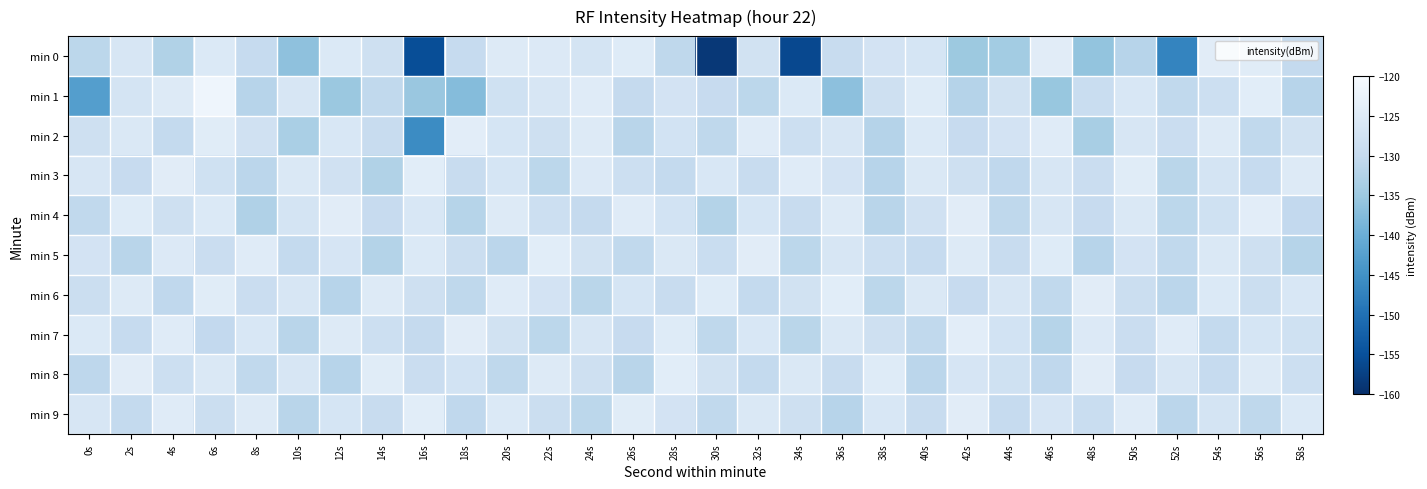

Reading left to right, transcribe all the data shown in this chart.

min 0: 0s=-131.2	2s=-126.4	4s=-132.6	6s=-125.6	8s=-129.9	10s=-136.5	12s=-125.6	14s=-128.4	16s=-155.3	18s=-129.9	20s=-125.1	22s=-125.4	24s=-126.9	26s=-124.9	28s=-130.9	30s=-158.7	32s=-127.5	34s=-156.2	36s=-129.5	38s=-127.2	40s=-126.8	42s=-135.1	44s=-134.3	46s=-124.5	48s=-136.0	50s=-131.7	52s=-147.0	54s=-124.4	56s=-124.6	58s=-130.2
min 1: 0s=-142.8	2s=-127.0	4s=-125.1	6s=-121.7	8s=-131.7	10s=-126.4	12s=-135.2	14s=-130.6	16s=-135.5	18s=-137.4	20s=-128.0	22s=-126.5	24s=-124.8	26s=-130.1	28s=-127.3	30s=-129.8	32s=-131.2	34s=-125.6	36s=-136.7	38s=-128.4	40s=-124.9	42s=-132.1	44s=-127.8	46s=-135.6	48s=-129.3	50s=-126.1	52s=-130.5	54s=-128.7	56s=-124.3	58s=-131.8
min 2: 0s=-128.4	2s=-125.7	4s=-130.2	6s=-124.6	8s=-127.9	10s=-133.5	12s=-126.1	14s=-129.4	16s=-145.8	18s=-124.2	20s=-126.8	22s=-128.3	24s=-125.1	26s=-131.6	28s=-127.4	30s=-130.9	32s=-124.7	34s=-128.6	36s=-126.3	38s=-132.1	40s=-125.5	42s=-129.8	44s=-127.2	46s=-124.8	48s=-133.7	50s=-126.4	52s=-129.1	54s=-125.3	56s=-130.6	58s=-127.8
min 3: 0s=-126.3	2s=-129.8	4s=-124.5	6s=-128.1	8s=-131.4	10s=-125.7	12s=-127.9	14s=-132.6	16s=-124.3	18s=-129.5	20s=-126.8	22s=-131.2	24s=-125.4	26s=-128.7	28s=-130.3	30s=-126.1	32s=-129.6	34s=-124.8	36s=-127.3	38s=-131.8	40s=-125.9	42s=-128.4	44s=-130.7	46s=-126.5	48s=-129.2	50s=-124.6	52s=-131.5	54s=-127.1	56s=-130.0	58s=-125.2
min 4: 0s=-130.5	2s=-124.9	4s=-128.3	6s=-125.6	8s=-132.7	10s=-127.1	12s=-124.4	14s=-129.8	16s=-126.2	18s=-131.9	20s=-125.3	22s=-128.6	24s=-130.1	26s=-124.7	28s=-127.5	30s=-132.3	32s=-126.8	34s=-129.4	36s=-125.1	38s=-131.6	40s=-127.9	42s=-124.5	44s=-130.8	46s=-126.3	48s=-129.7	50s=-125.8	52s=-131.2	54s=-128.0	56s=-124.2	58s=-130.4
min 5: 0s=-127.2	2s=-131.6	4s=-125.4	6s=-129.1	8s=-124.8	10s=-130.3	12s=-126.7	14s=-132.2	16s=-125.6	18s=-128.9	20s=-131.4	22s=-124.3	24s=-127.8	26s=-130.6	28s=-125.9	30s=-129.3	32s=-124.5	34s=-131.1	36s=-126.4	38s=-128.7	40s=-130.0	42s=-125.2	44s=-129.6	46s=-124.9	48s=-131.8	50s=-127.3	52s=-130.5	54s=-125.7	56s=-128.2	58s=-131.9
min 6: 0s=-128.9	2s=-125.3	4s=-130.7	6s=-124.6	8s=-129.2	10s=-126.5	12s=-131.8	14s=-125.1	16s=-128.4	18s=-130.9	20s=-124.7	22s=-127.2	24s=-131.5	26s=-126.8	28s=-129.4	30s=-125.0	32s=-130.2	34s=-127.6	36s=-124.3	38s=-131.1	40s=-125.8	42s=-129.7	44s=-126.3	46s=-130.6	48s=-124.4	50s=-128.8	52s=-131.3	54s=-125.5	56s=-129.0	58s=-126.1
min 7: 0s=-125.6	2s=-129.9	4s=-124.8	6s=-130.4	8s=-126.1	10s=-131.7	12s=-125.3	14s=-128.6	16s=-130.1	18s=-124.5	20s=-127.8	22s=-131.2	24s=-126.4	26s=-129.7	28s=-124.9	30s=-130.8	32s=-126.2	34s=-131.5	36s=-125.7	38s=-128.3	40s=-130.6	42s=-124.2	44s=-127.5	46s=-131.9	48s=-125.4	50s=-129.1	52s=-124.7	54s=-130.3	56s=-126.8	58s=-128.0
min 8: 0s=-131.0	2s=-124.4	4s=-128.7	6s=-125.9	8s=-130.5	10s=-126.3	12s=-131.8	14s=-124.6	16s=-129.2	18s=-127.5	20s=-130.9	22s=-125.1	24s=-128.4	26s=-131.6	28s=-124.3	30s=-127.7	32s=-130.2	34s=-125.8	36s=-129.5	38s=-124.9	40s=-131.3	42s=-126.7	44s=-128.1	46s=-130.7	48s=-124.5	50s=-129.8	52s=-126.4	54s=-130.0	56s=-125.3	58s=-128.6
min 9: 0s=-126.5	2s=-130.3	4s=-124.7	6s=-129.0	8s=-125.2	10s=-131.6	12s=-126.8	14s=-129.4	16s=-124.3	18s=-130.7	20s=-125.5	22s=-128.9	24s=-131.1	26s=-124.6	28s=-127.2	30s=-130.5	32s=-125.9	34s=-128.3	36s=-131.8	38s=-126.1	40s=-129.6	42s=-124.4	44s=-130.0	46s=-126.7	48s=-129.3	50s=-124.8	52s=-131.4	54s=-127.0	56s=-130.8	58s=-125.6